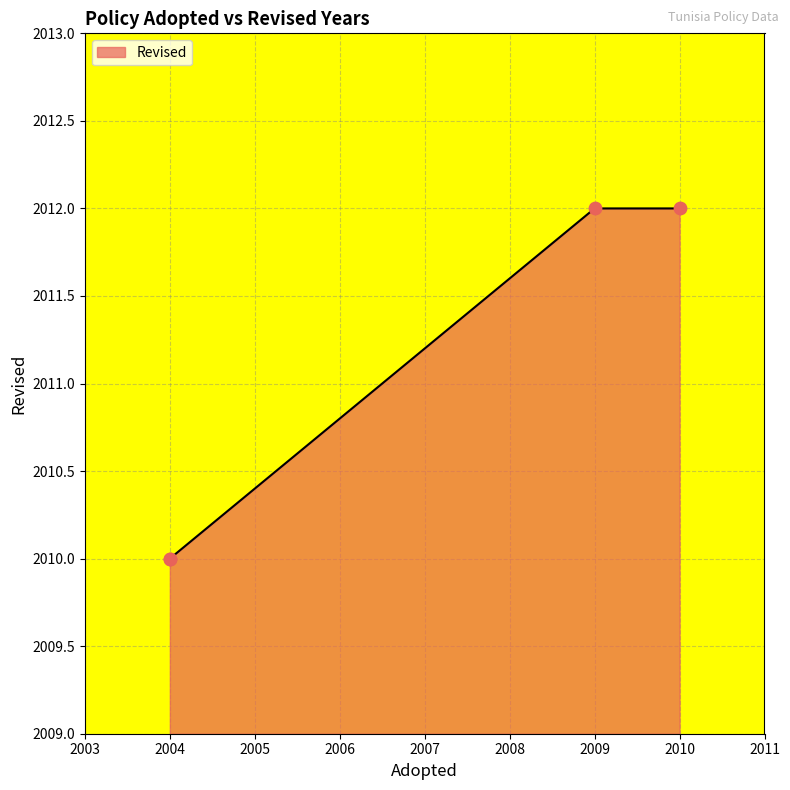

Which has a higher value, 2004 or 2004?

2004